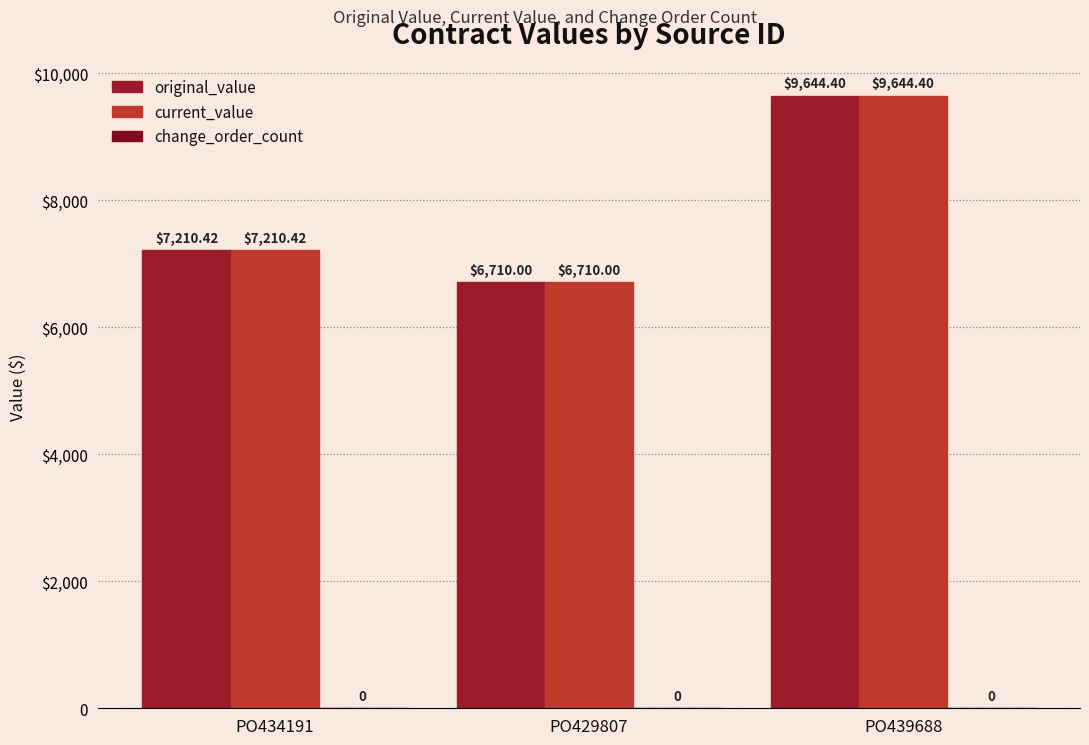

Which series has the largest total across all categories?

original_value